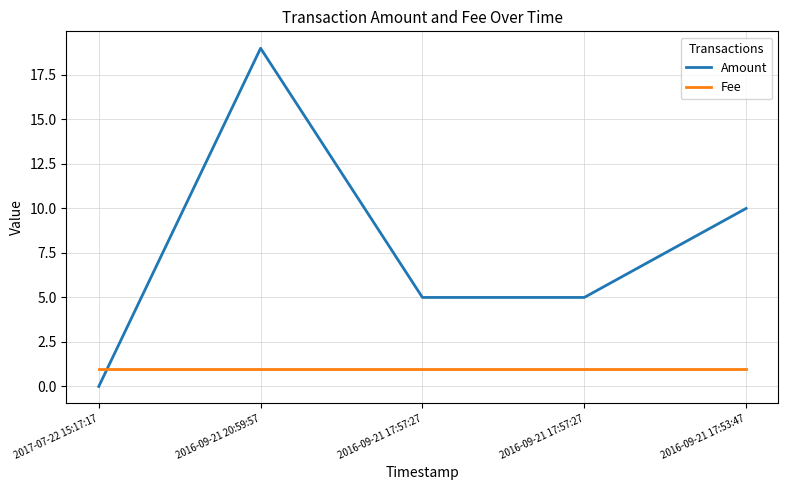

Is this an area chart (filled region under the line)?

No